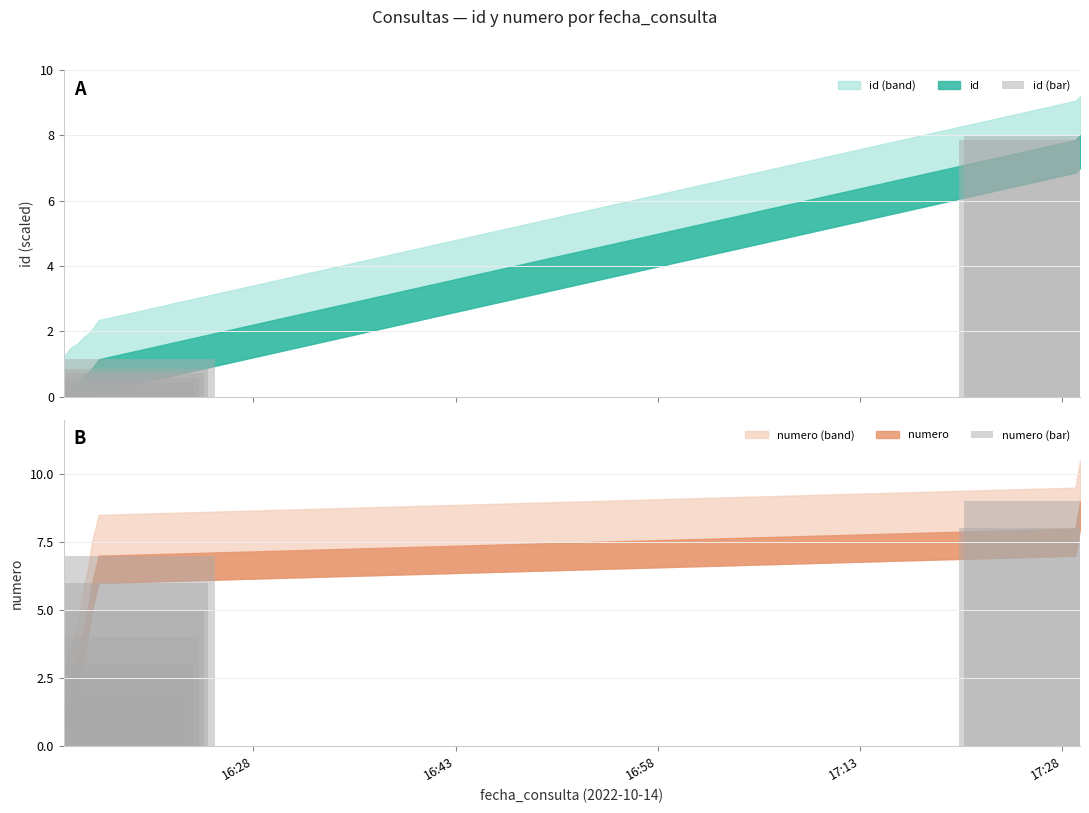

What is the sum of all numero (bar) values?

45